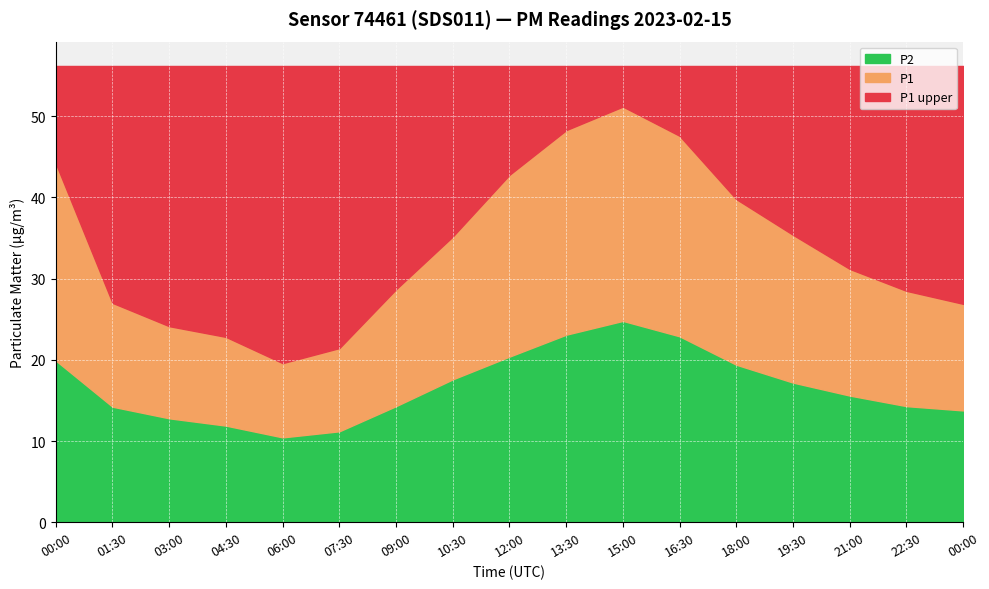

Is the value of P2 at 07:30 greater than the value of P1 at 01:30?

No